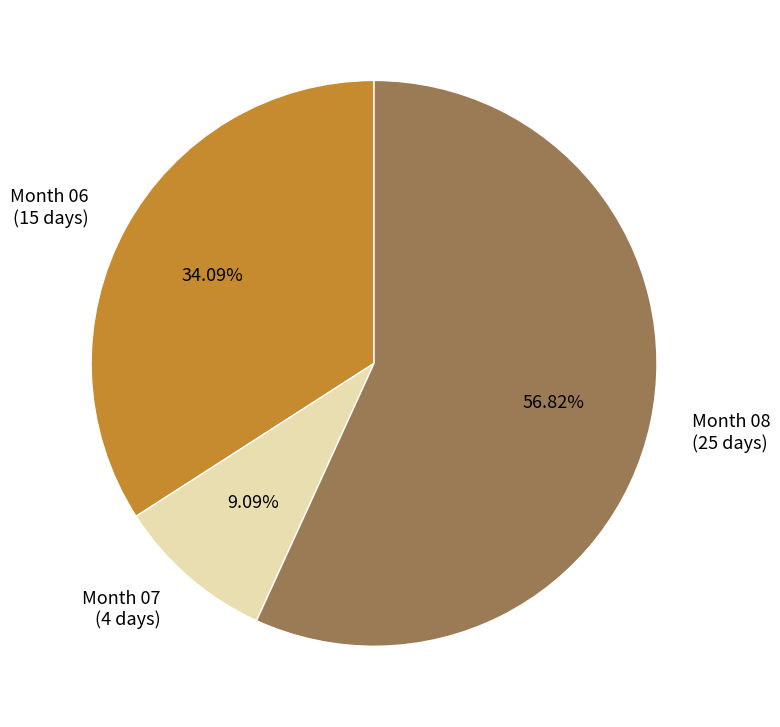

How many segments does this pie chart have?

3